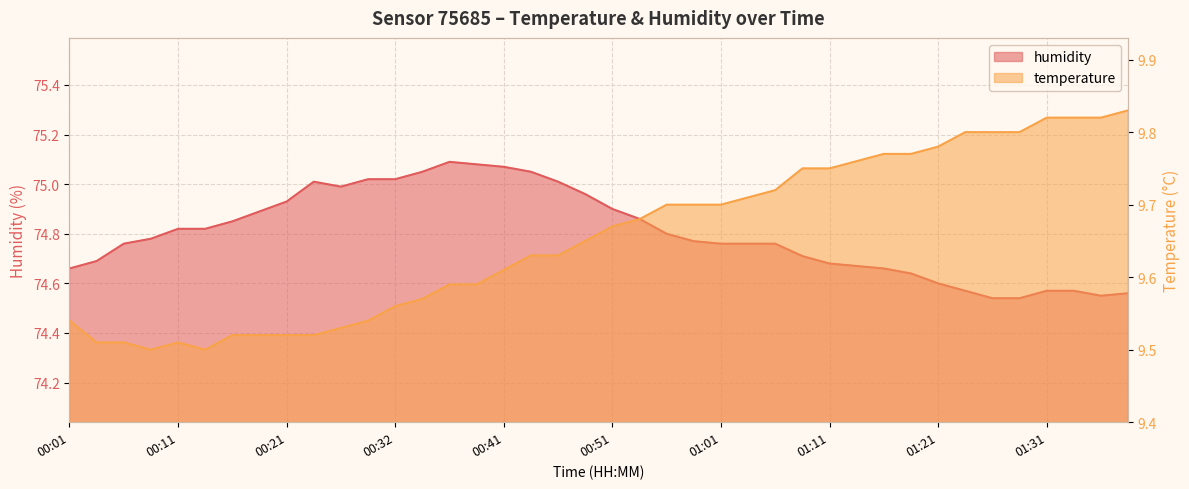

True or false: temperature has a value of 13.8 at 01:04.

False